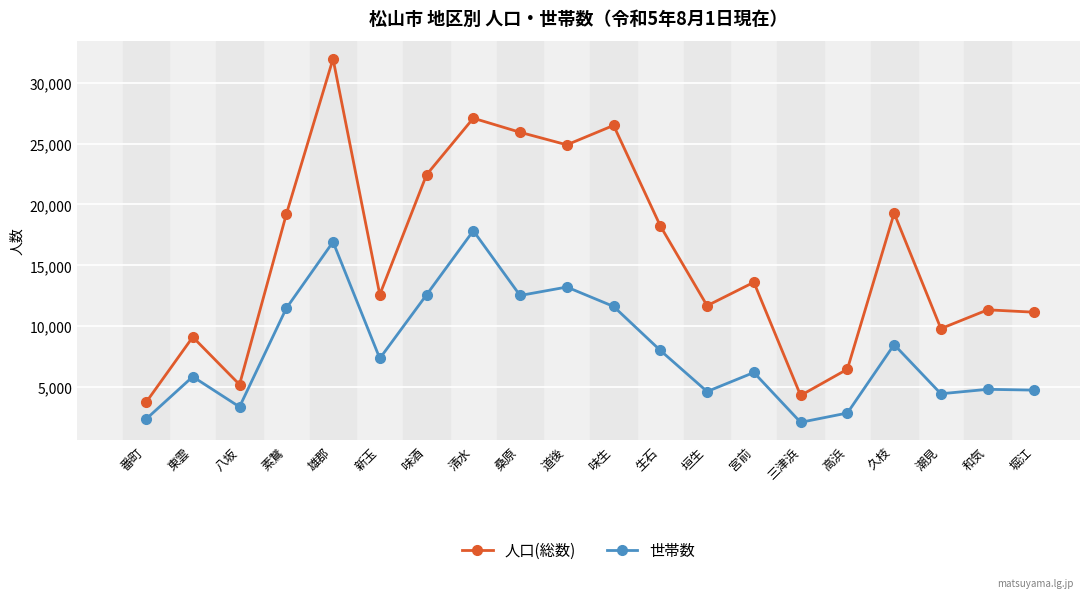

What is the label of the 16th point from the left?

高浜